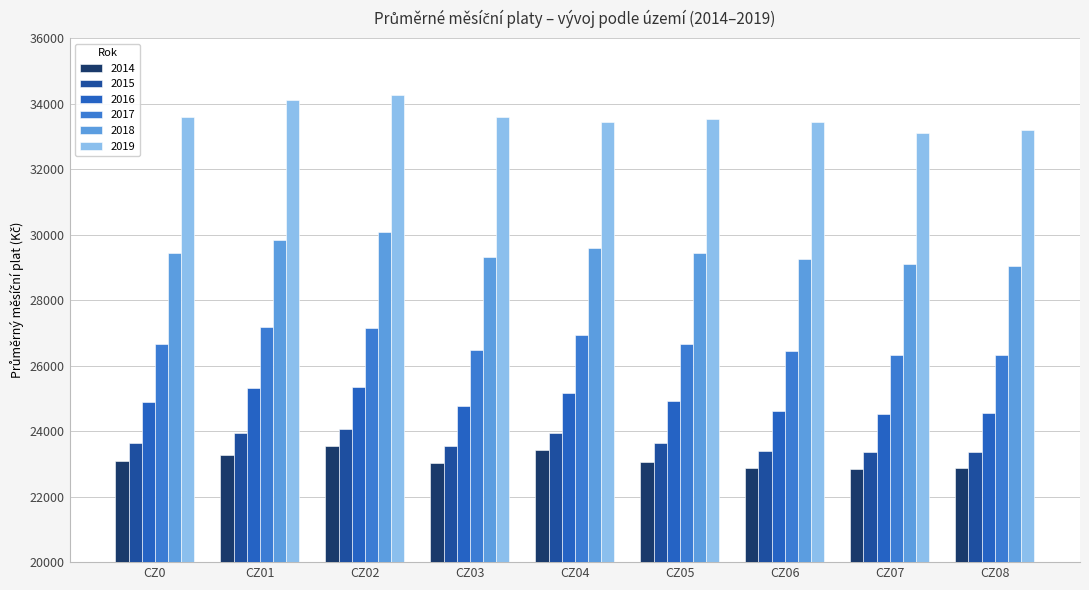

Reading right to left, list all the values displayed in this chart.

2014: 22860.6	22851.7	22885.7	23049.7	23437.9	23037.3	23559.9	23283.5	23101.3
2015: 23359.7	23367.6	23385.3	23641.6	23929.8	23532.0	24068.4	23953.2	23636.1
2016: 24564.1	24511.9	24605.5	24916.5	25166.2	24758.3	25337.8	25317.5	24879.1
2017: 26320.1	26312.4	26442.8	26662.3	26931.8	26481.2	27136.5	27181.8	26668.3
2018: 29038.3	29094.0	29257.3	29444.6	29594.0	29306.3	30089.7	29834.6	29448.9
2019: 33187.2	33115.1	33425.7	33536.2	33455.5	33594.1	34271.3	34112.7	33581.9